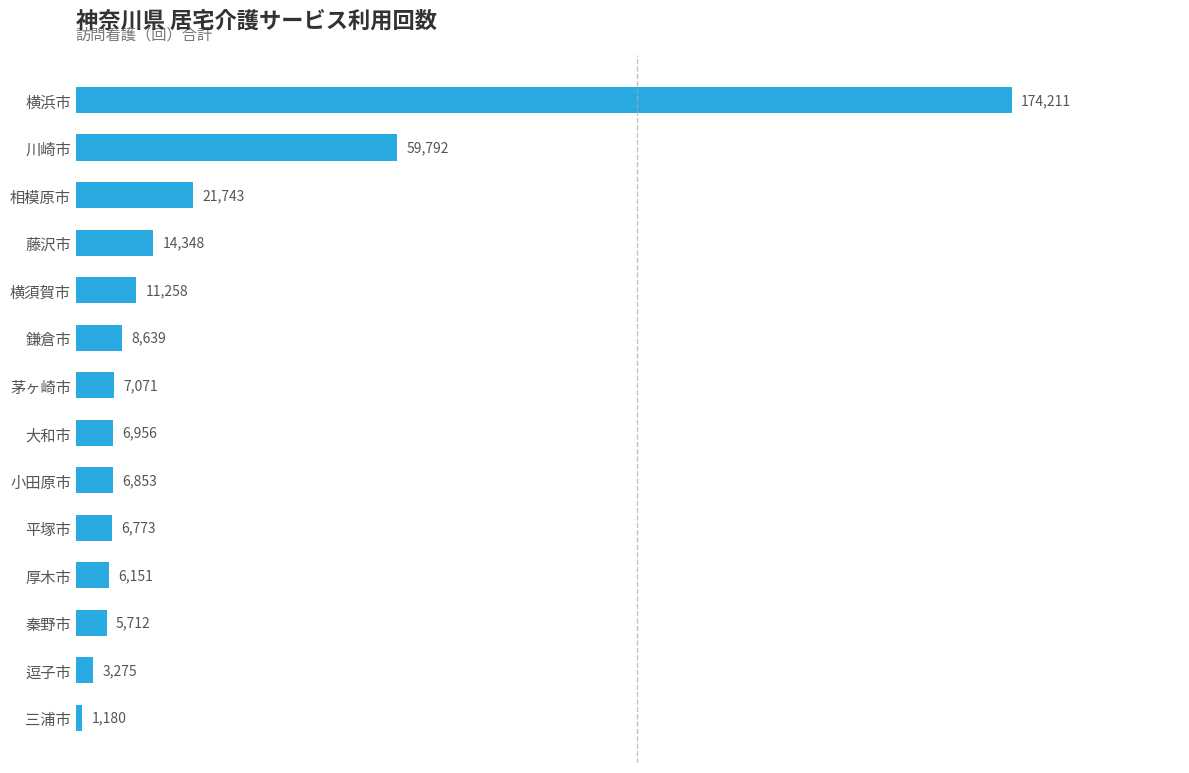

Rank the categories by value from lowest to highest.

三浦市, 逗子市, 秦野市, 厚木市, 平塚市, 小田原市, 大和市, 茅ヶ崎市, 鎌倉市, 横須賀市, 藤沢市, 相模原市, 川崎市, 横浜市